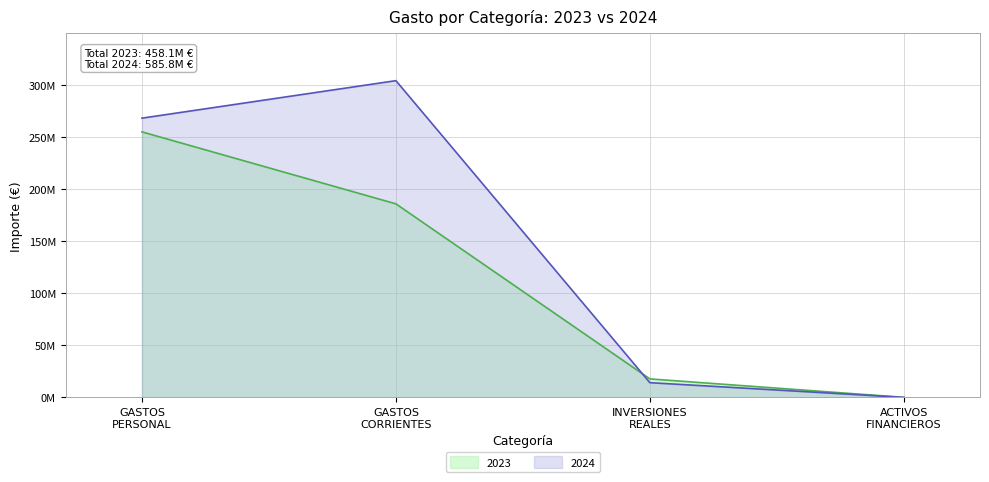

What is the difference between the maximum and second lowest values in the 2024 series?

289671083